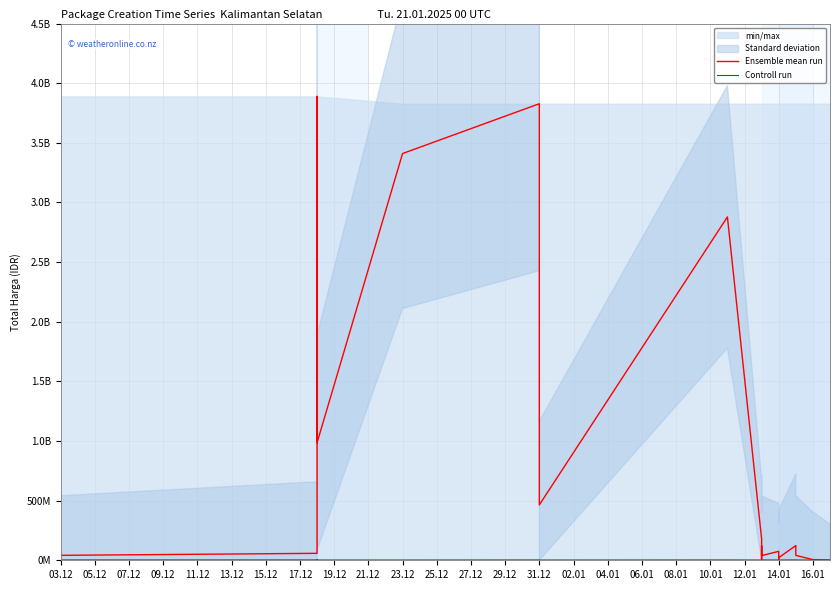

Which series changed the most between 21.12 and 10.01?

Ensemble mean run